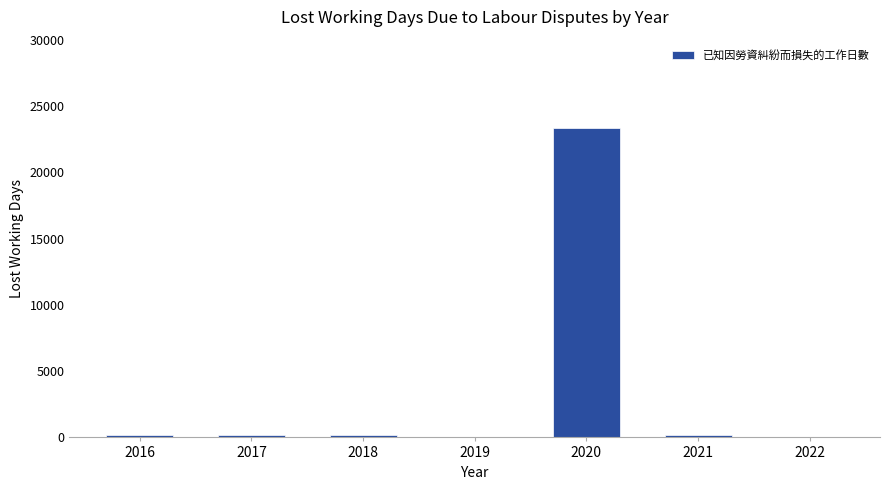

True or false: the data shows 0.0 at 2019.

True